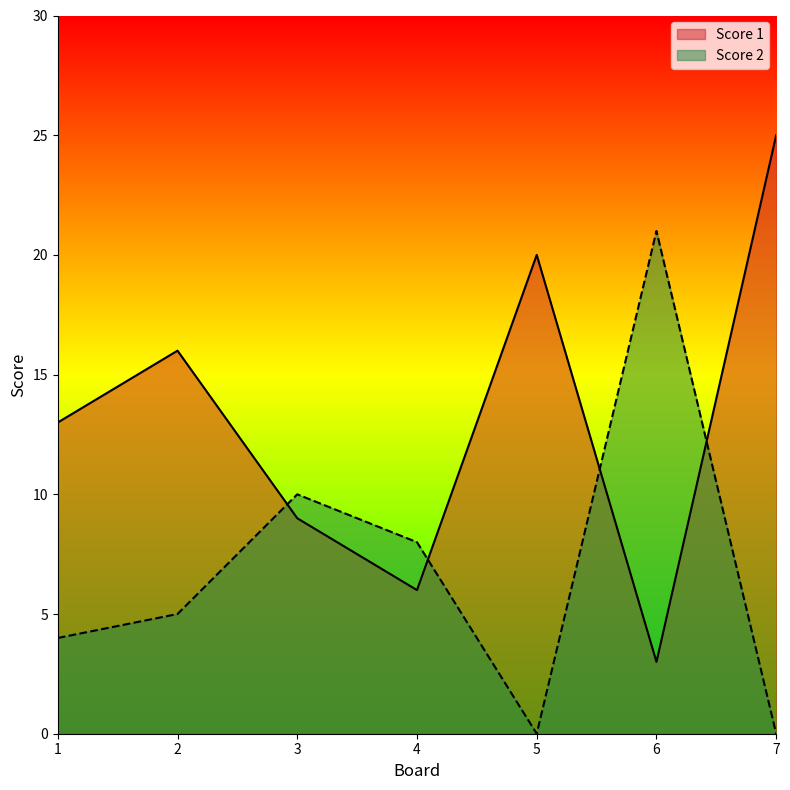

How many lines are shown in the chart?

2